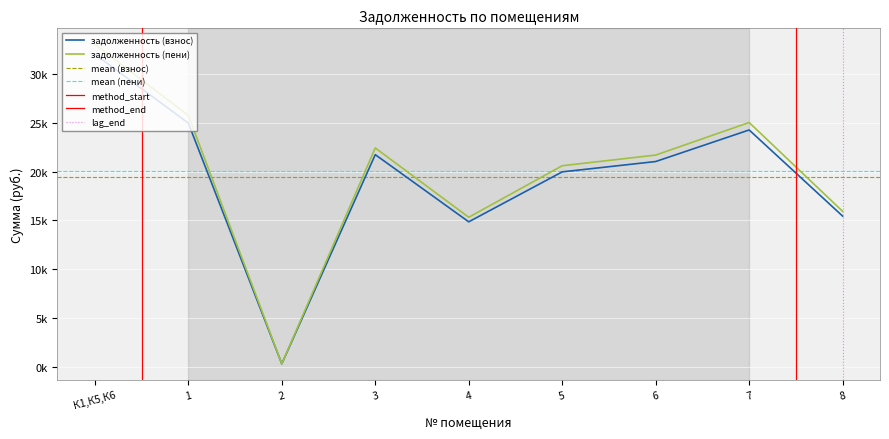

What is the value of the задолженность (взнос) point at the 3rd from the left?

274.6